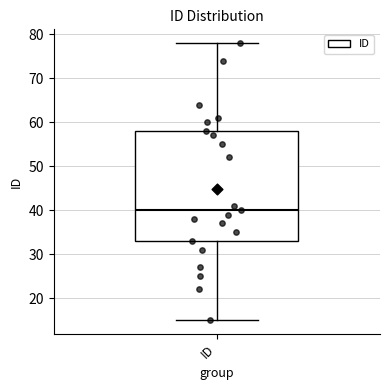

Read this box plot against the y-axis: the position of the median line, the range covered by the box, and the ends of both whiskers. The values are not printed on the chart, so give them approximately, as read against the axis.

median 40, box 33 to 58, whiskers 15 to 78